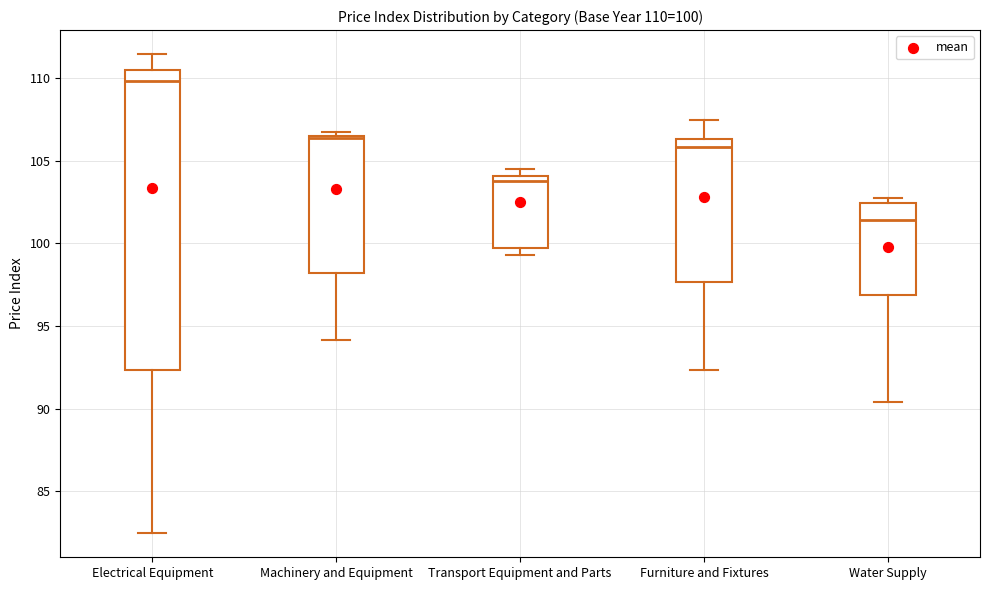

Which box has the highest median line?

Electrical Equipment